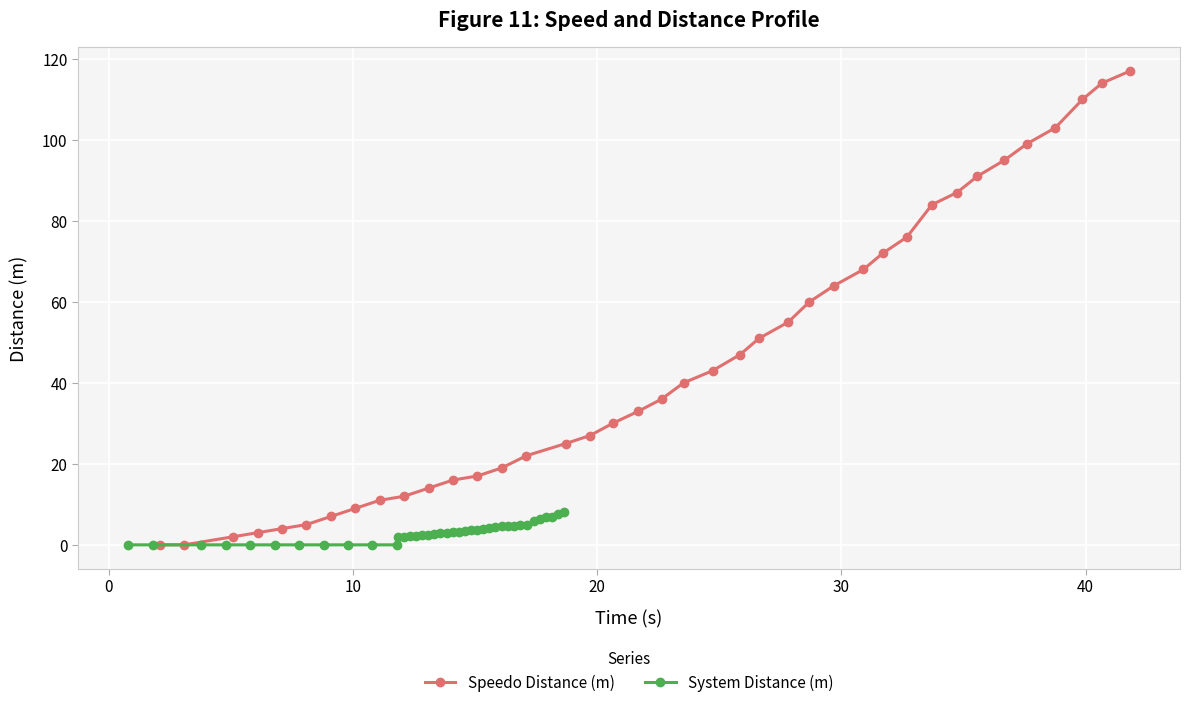

Is this an area chart (filled region under the line)?

No